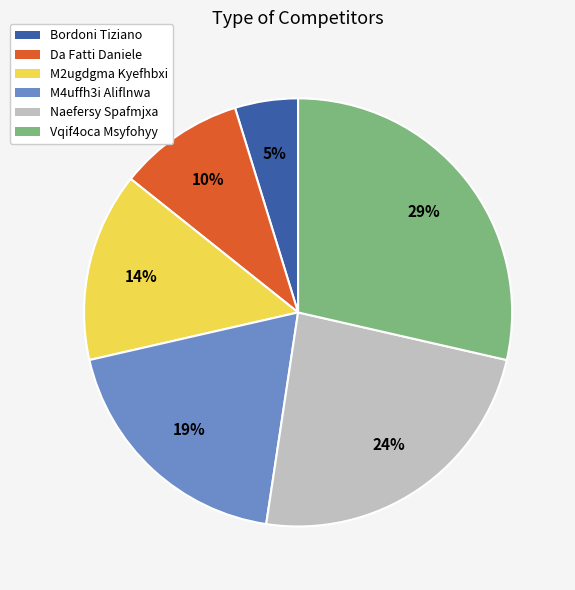

Between Da Fatti Daniele and Bordoni Tiziano, which is larger?

Da Fatti Daniele